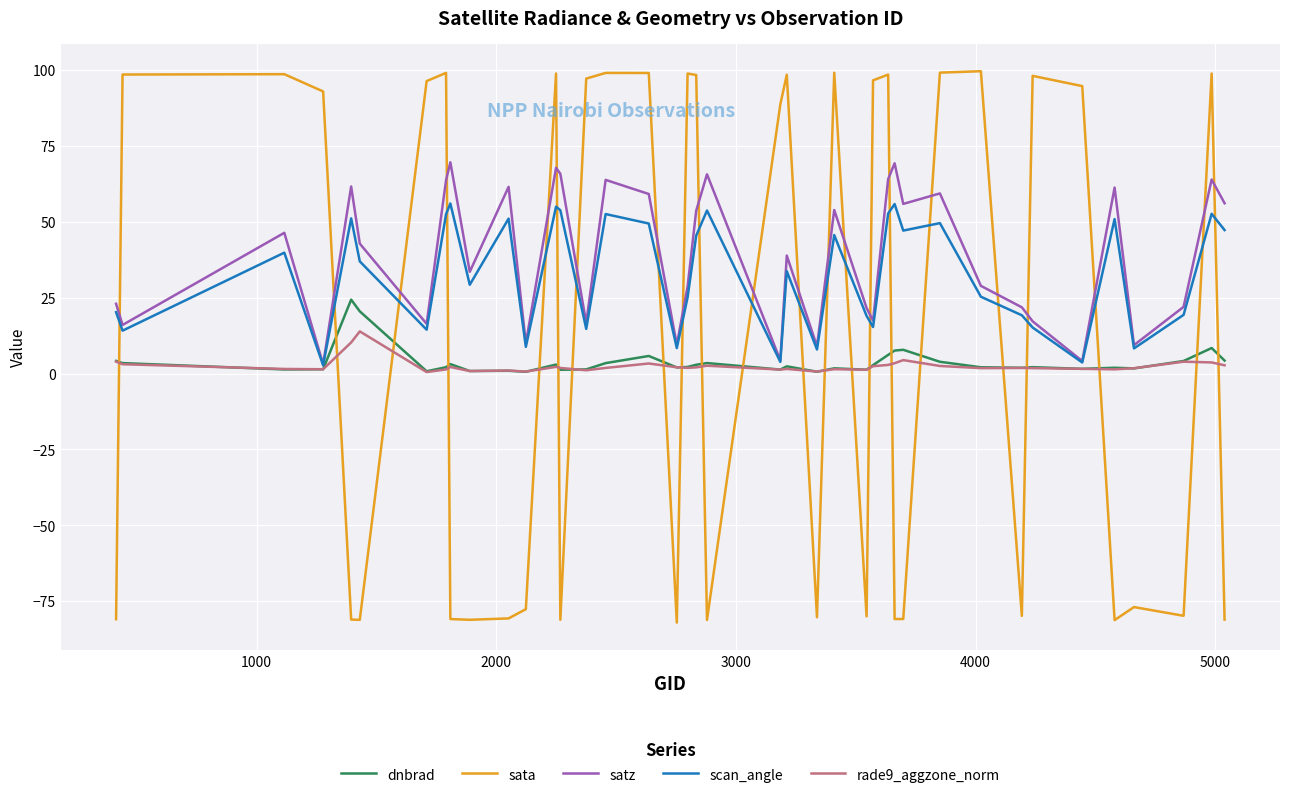

Which series has the largest range (max minus min)?

sata